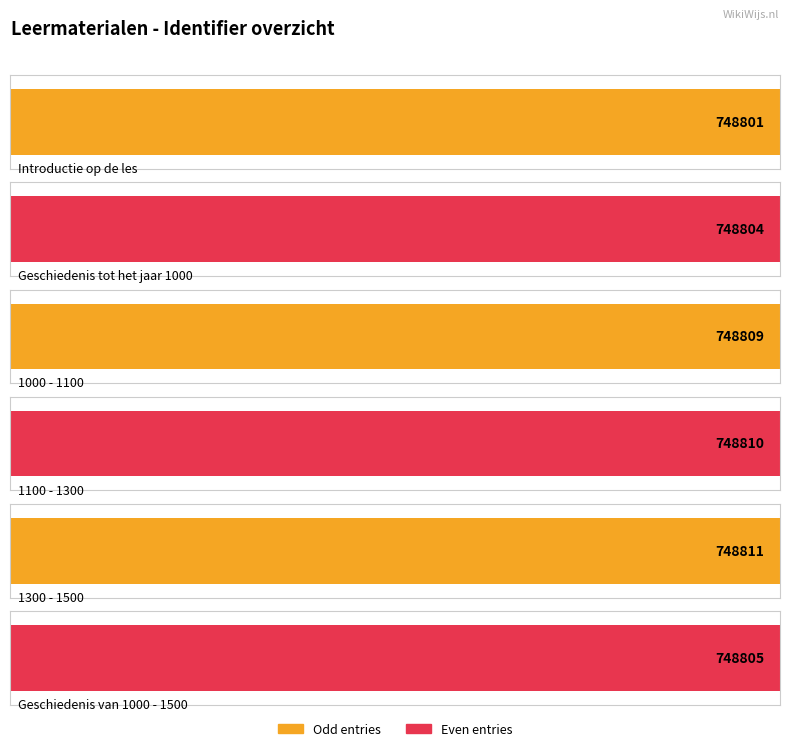

Which category has the lowest value across all series?

Introductie op de les